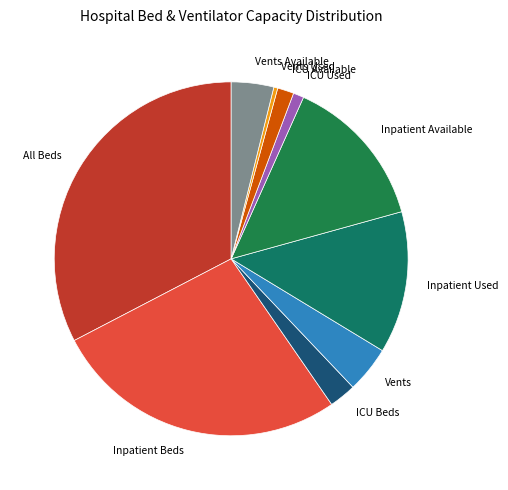

Which category has the biggest portion of the pie?

All Beds